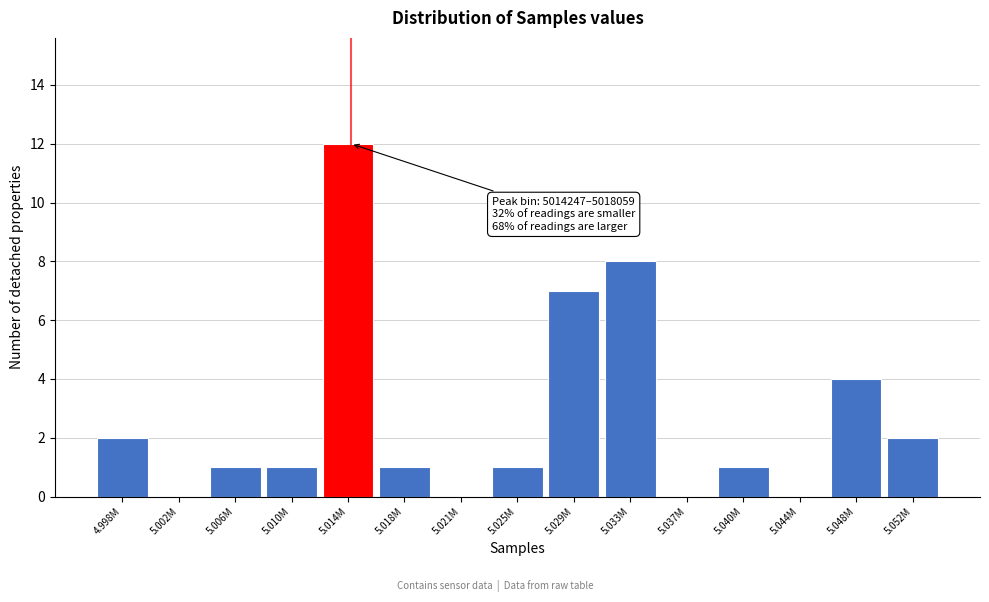

Reading left to right, extract all data points from this chart.

4.998M=2	5.002M=0	5.006M=1	5.010M=1	5.014M=12	5.018M=1	5.021M=0	5.025M=1	5.029M=7	5.033M=8	5.037M=0	5.040M=1	5.044M=0	5.048M=4	5.052M=2